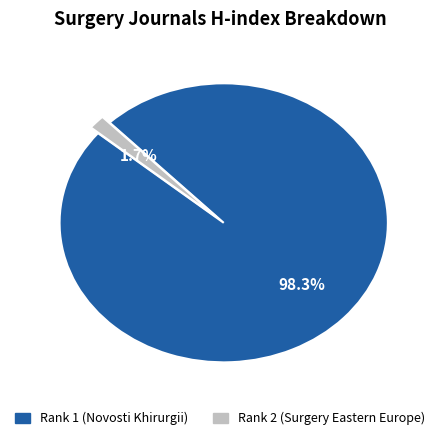

Count the number of slices in the pie.

2